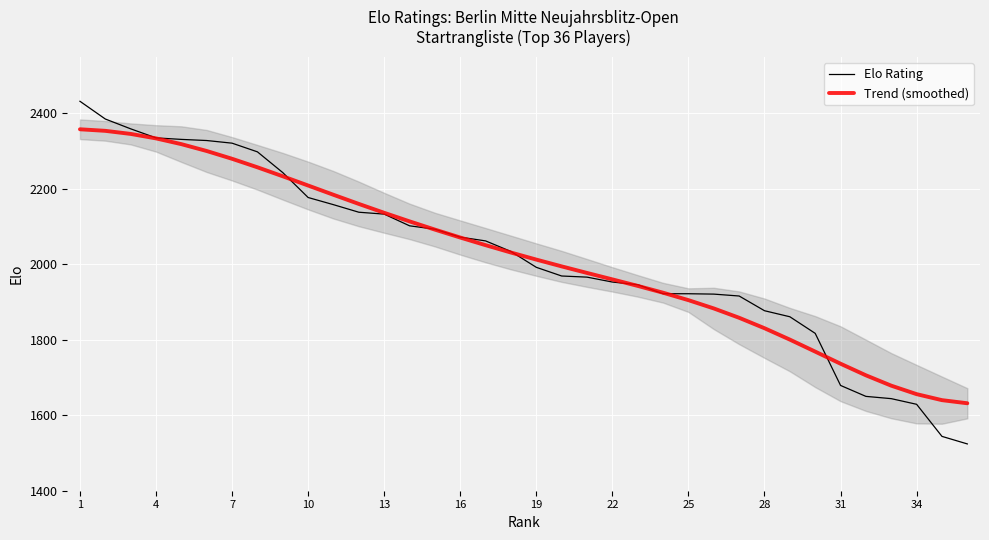

What is the difference between the second highest and second lowest values in the Trend (smoothed) series?

713.7